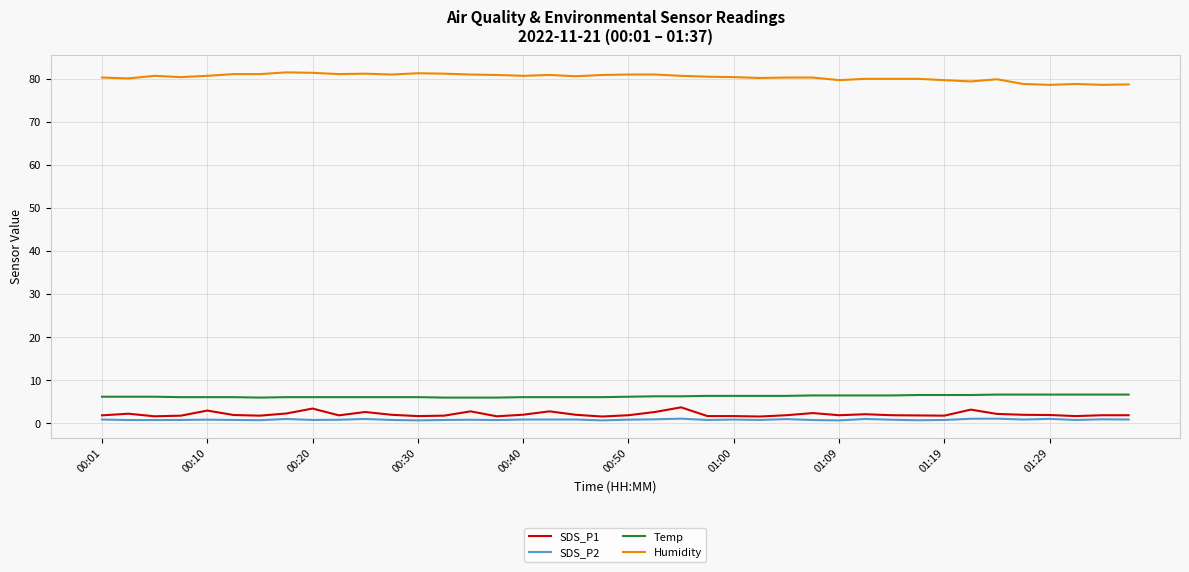

What is the lowest value of the Temp series?

5.9